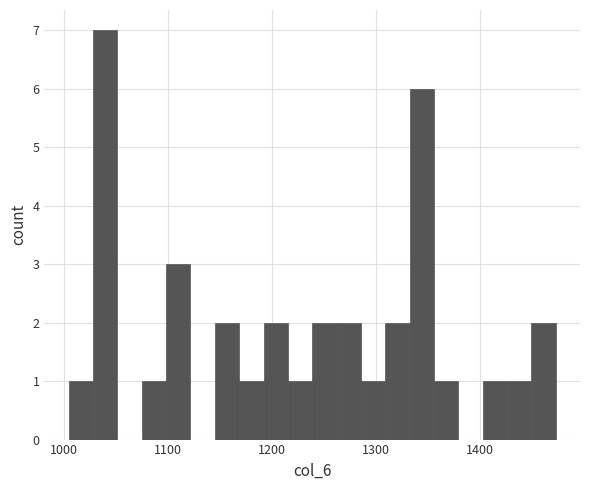

Read against the x-axis, roughly where is the centre of the tallest bar?

1040